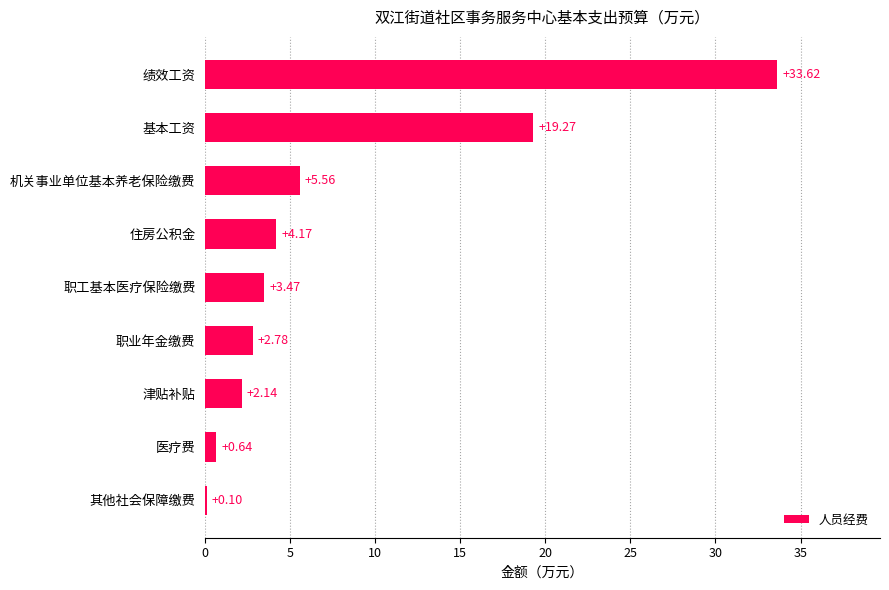

Which label corresponds to the largest value in the chart?

绩效工资